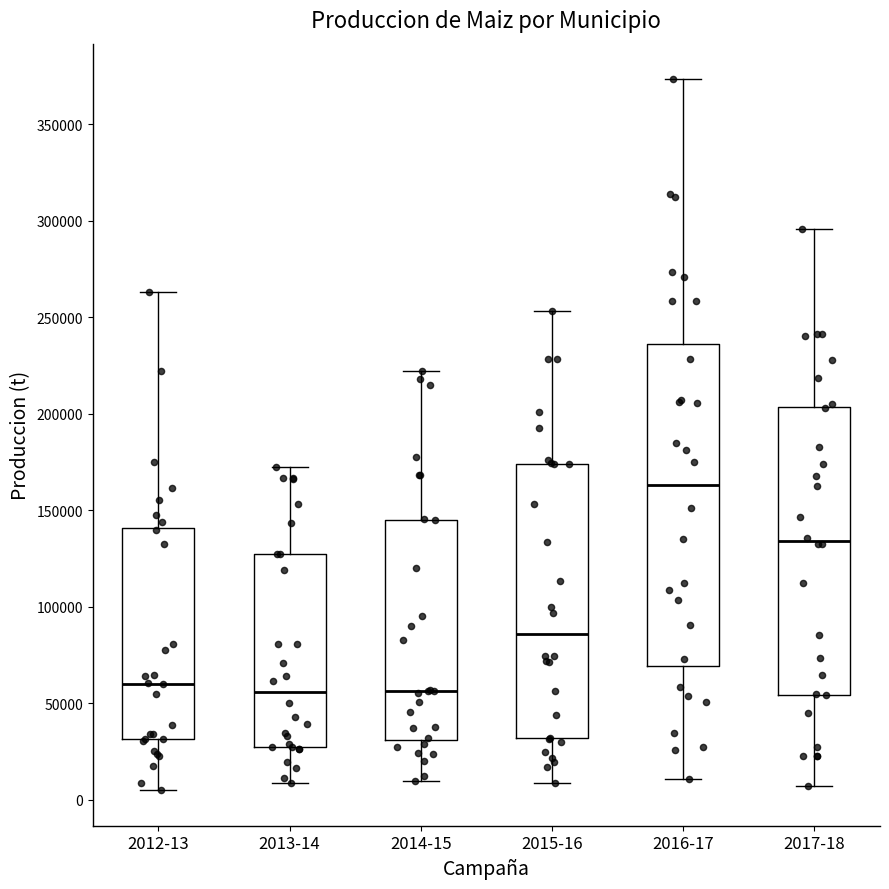

Which box is the tallest, from its lower edge to its upper edge?

2016-17